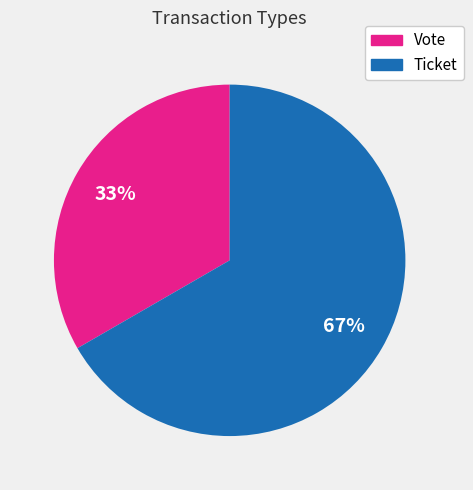

The Ticket slice represents 81% of the pie. True or false?

False